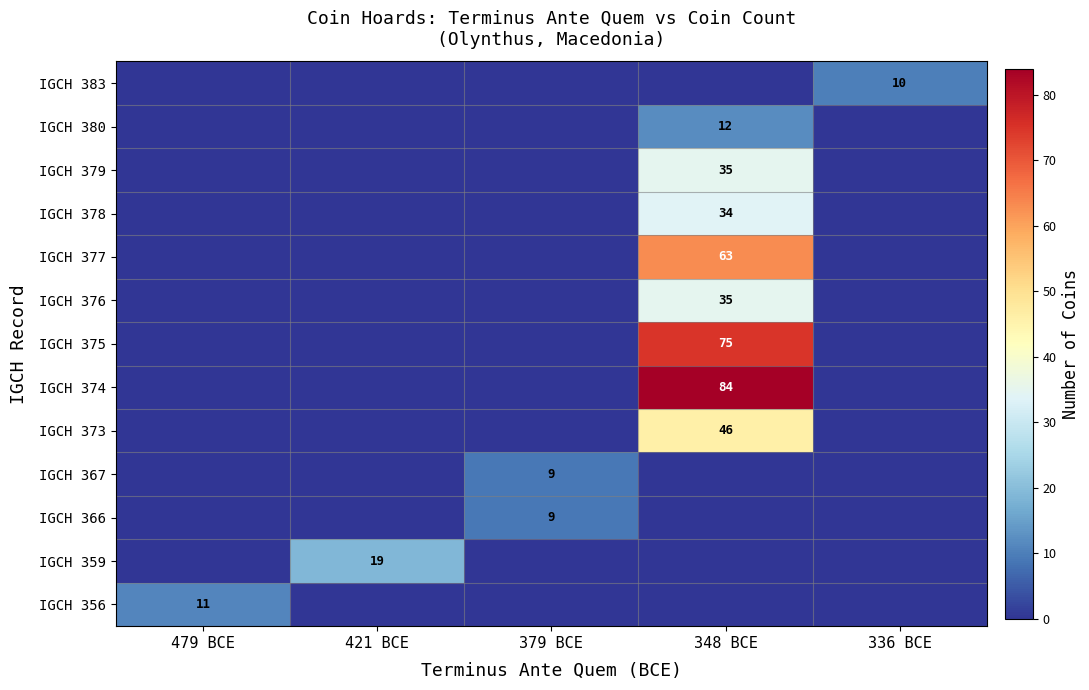

The value of IGCH 375 at 348 BCE is 108. True or false?

False